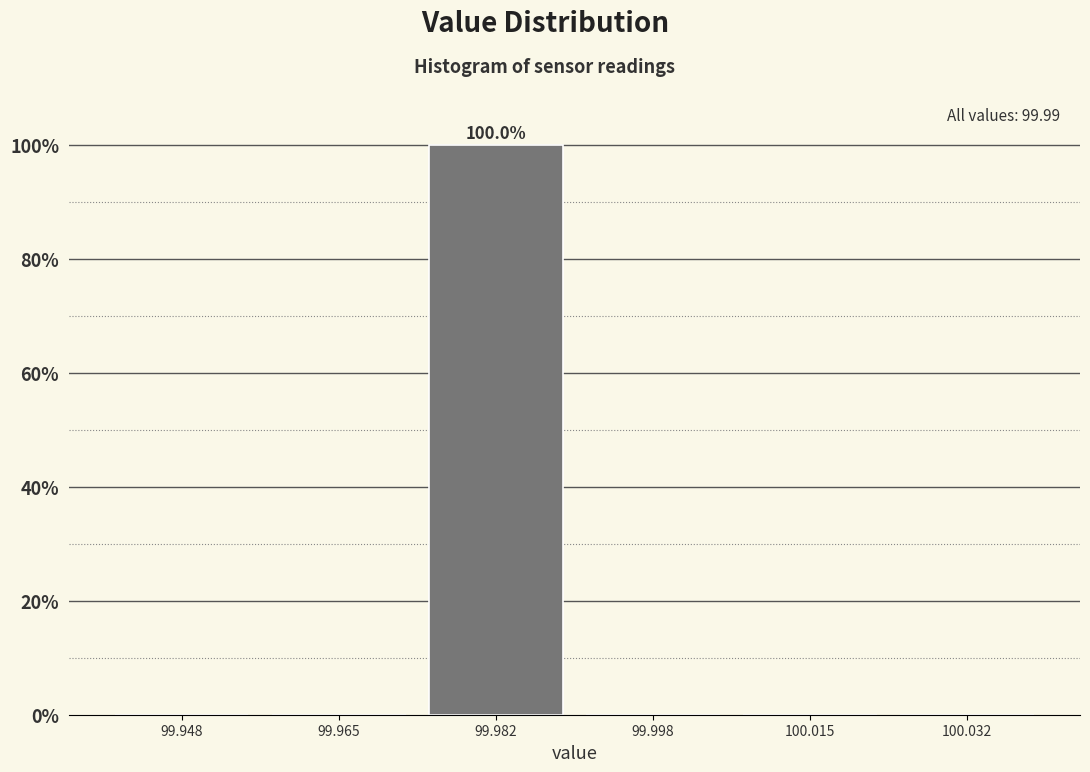

Over which range of the x-axis is the bar tallest?

99.974 to 99.990